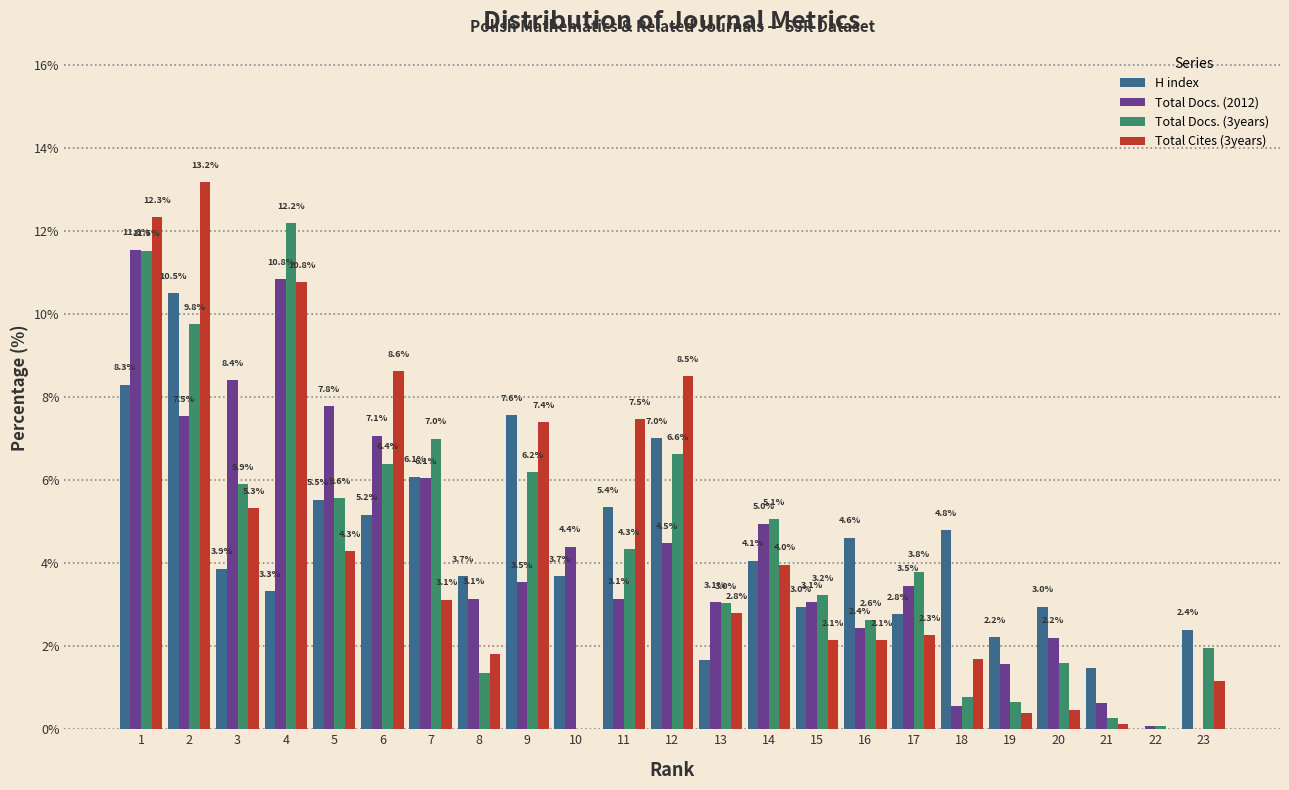

Read the Total Cites (3years) value at 9.

7.4